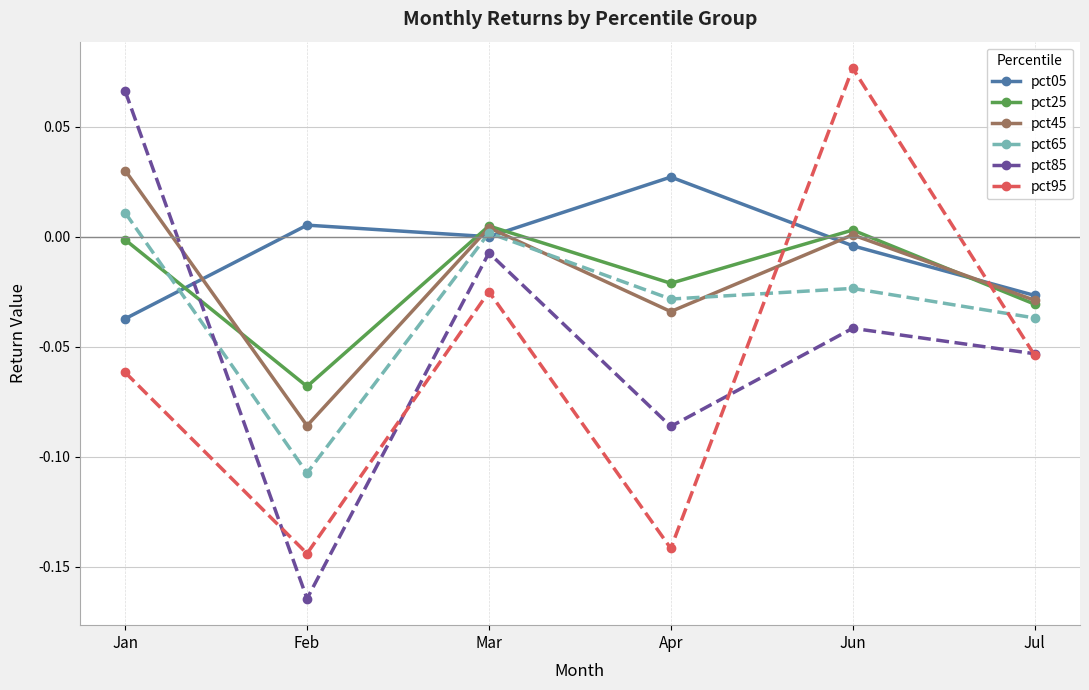

The pct25 series shows -0.0 at Feb. True or false?

False